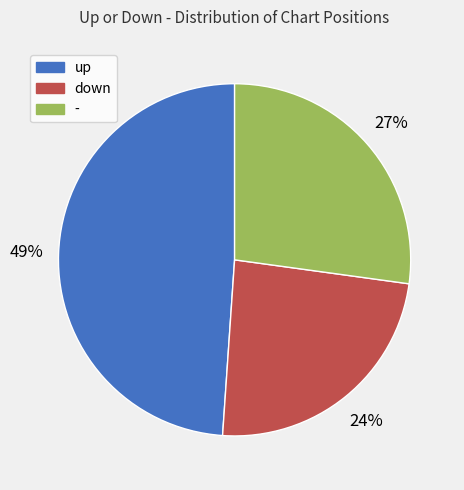

To the nearest percent, what is the average slice percentage?

33%